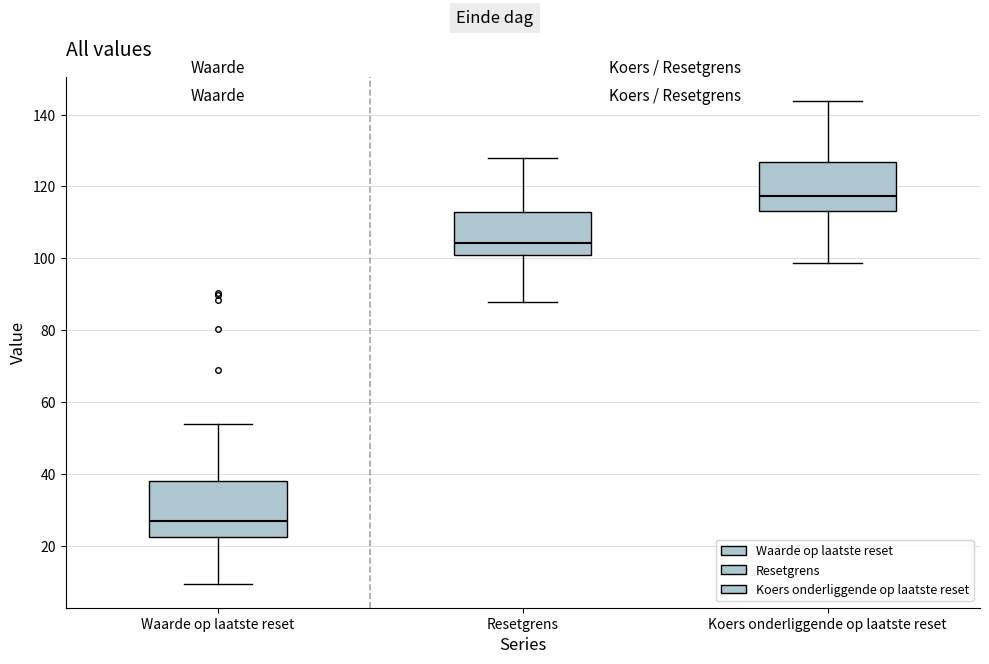

Which box is the tallest, from its lower edge to its upper edge?

Waarde op laatste reset